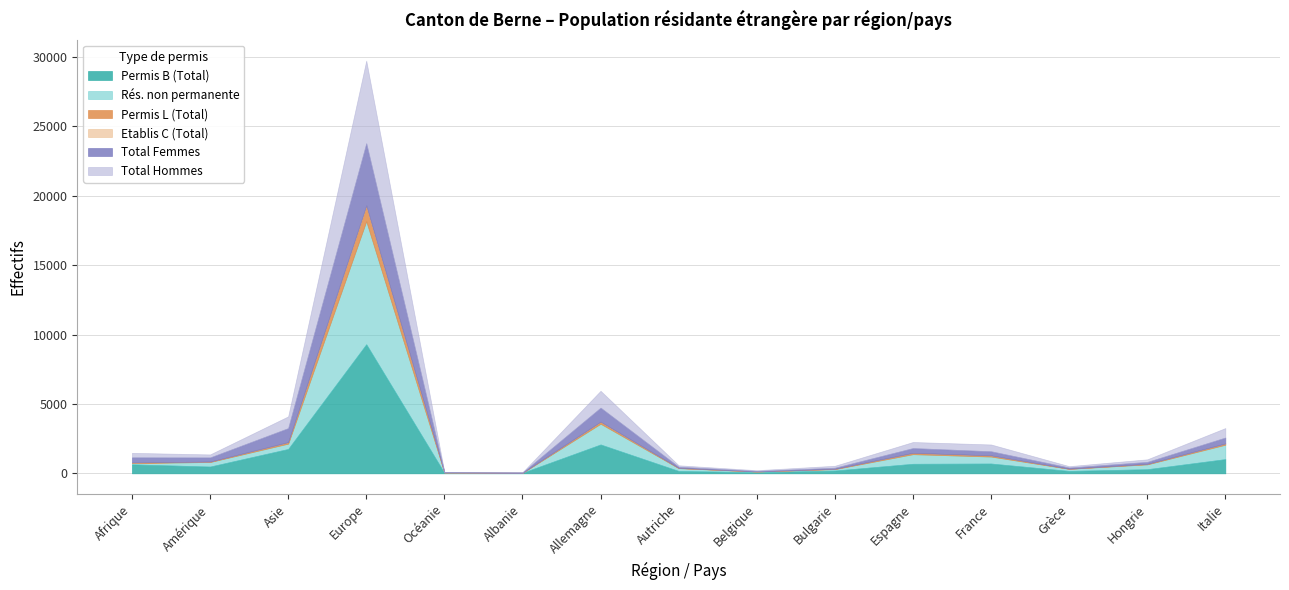

True or false: Rés. non permanente and Permis L (Total) intersect in this chart.

False